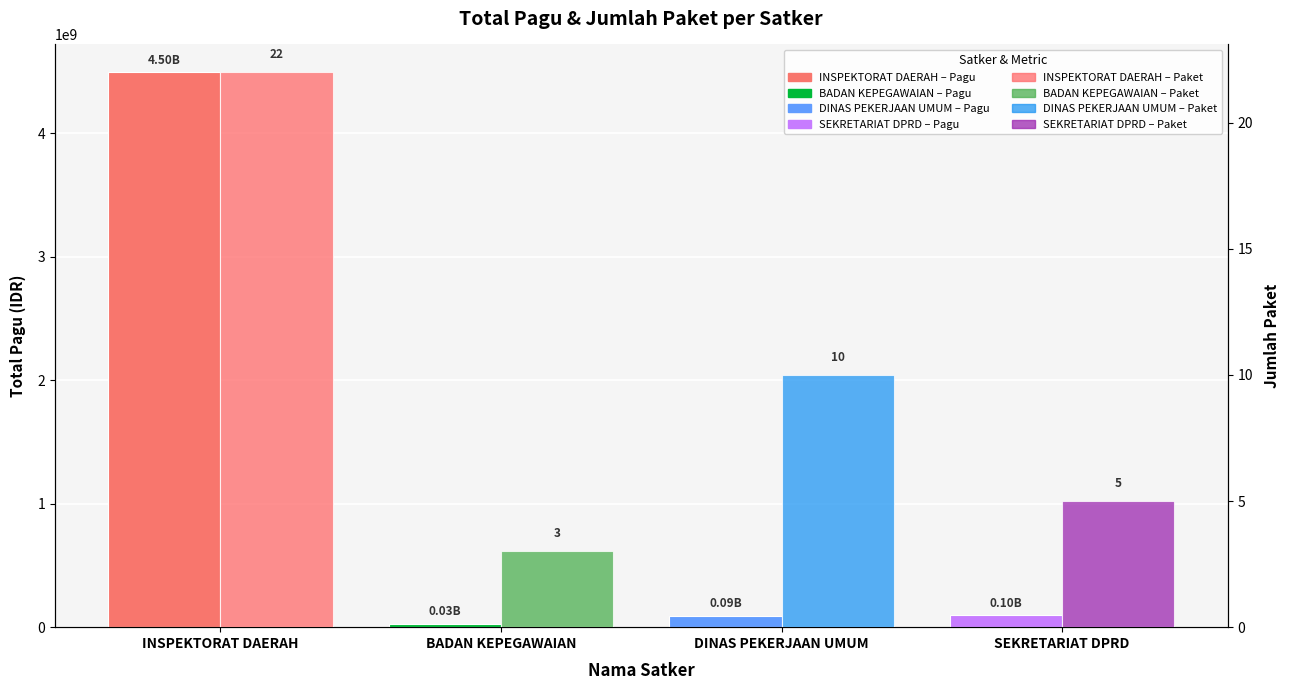

What is the value of the Jumlah Paket bar at the 2nd from the left?

3